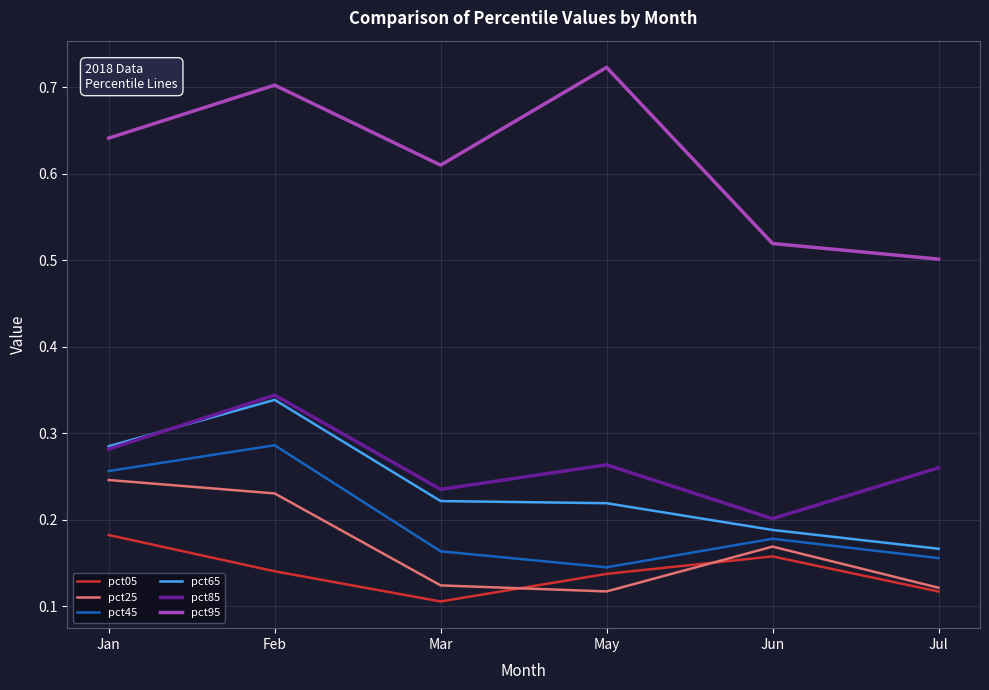

Where is the first local maximum for pct45?

Feb